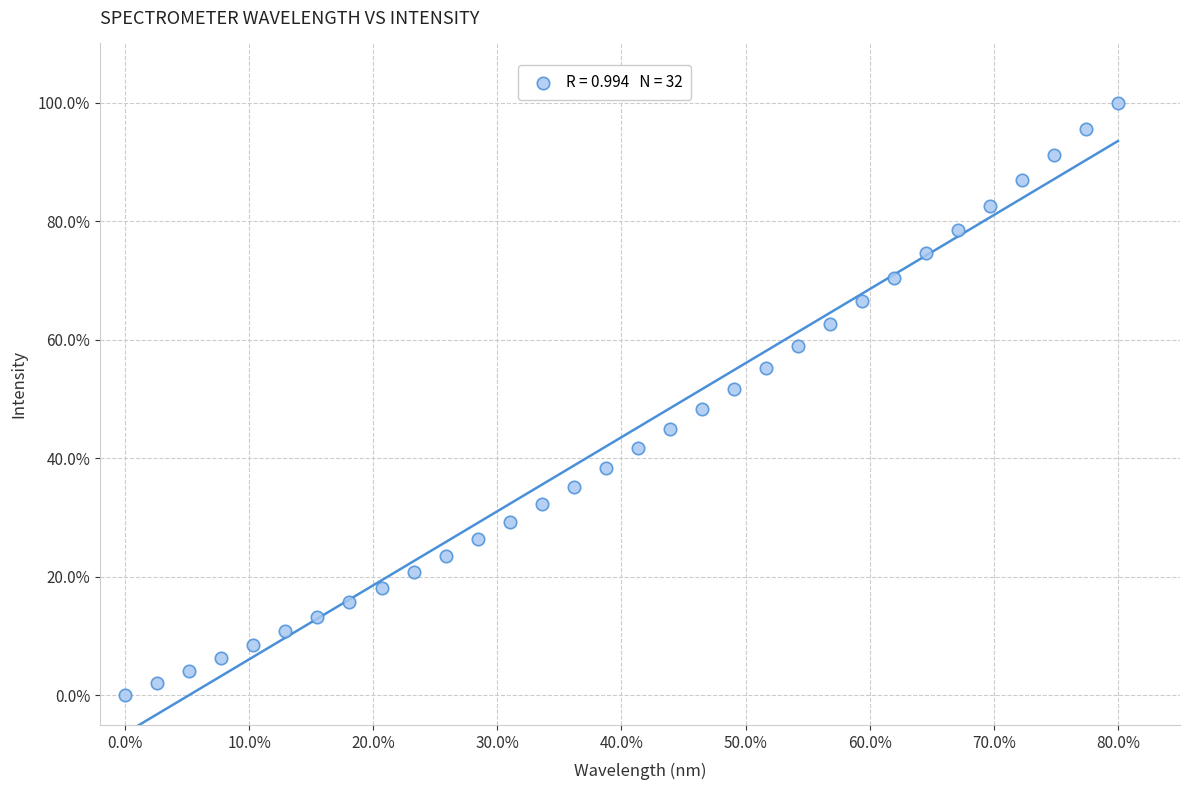

What is the range of Y values (max minus min)?

100.0